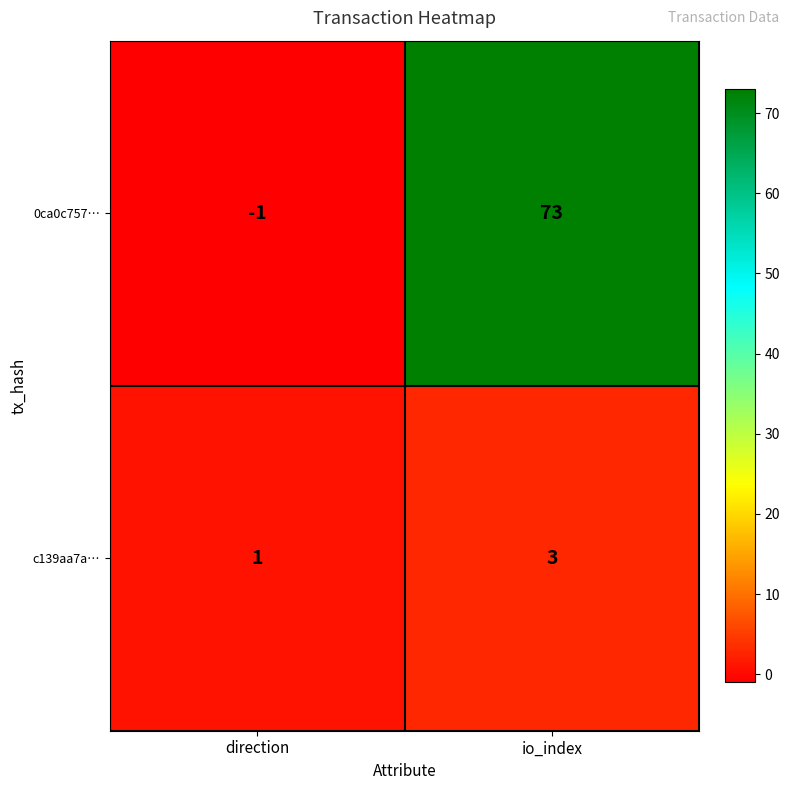

Which category has the highest value in the c139aa7a… series?

io_index